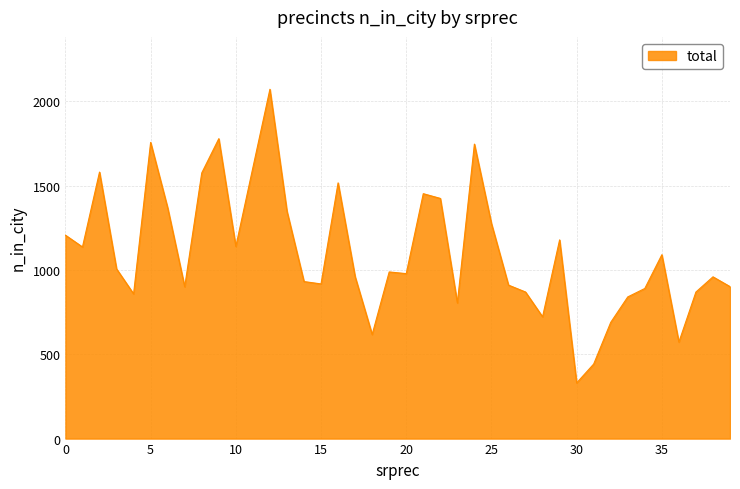

What is the greatest value displayed?

2071